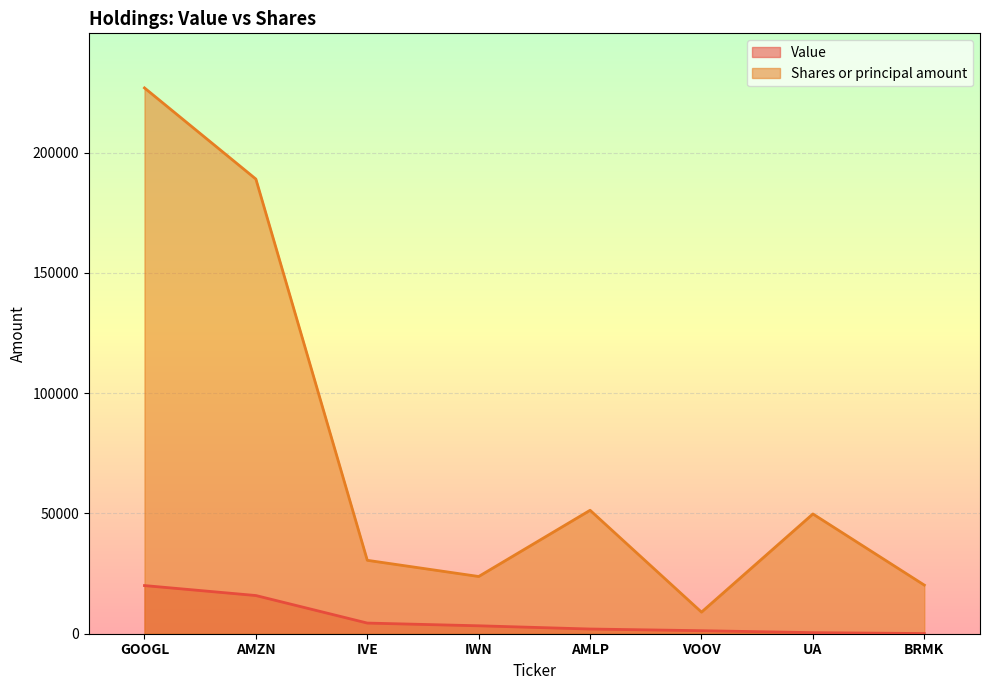

What is the difference between the maximum and minimum values in the Value series?

19945